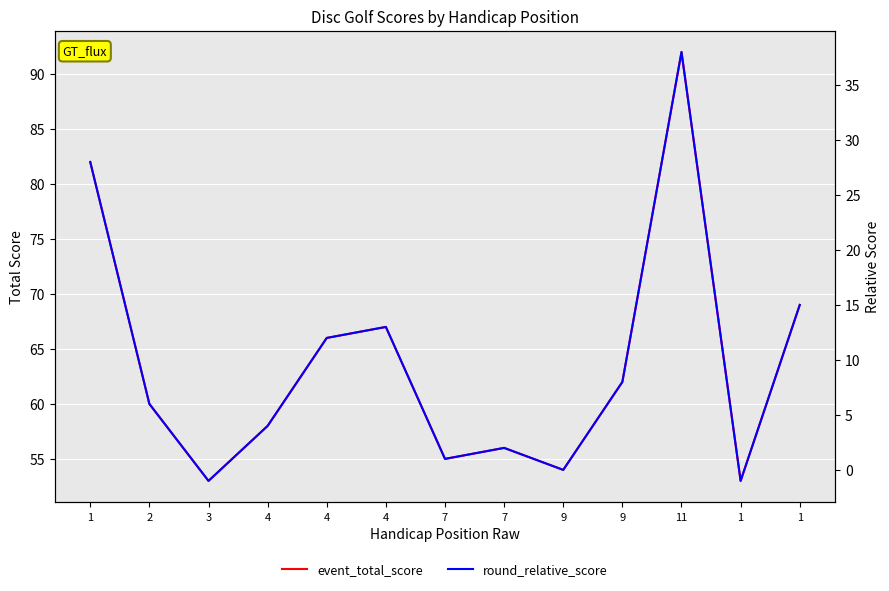

At which category does round_relative_score reach its first local peak?

4